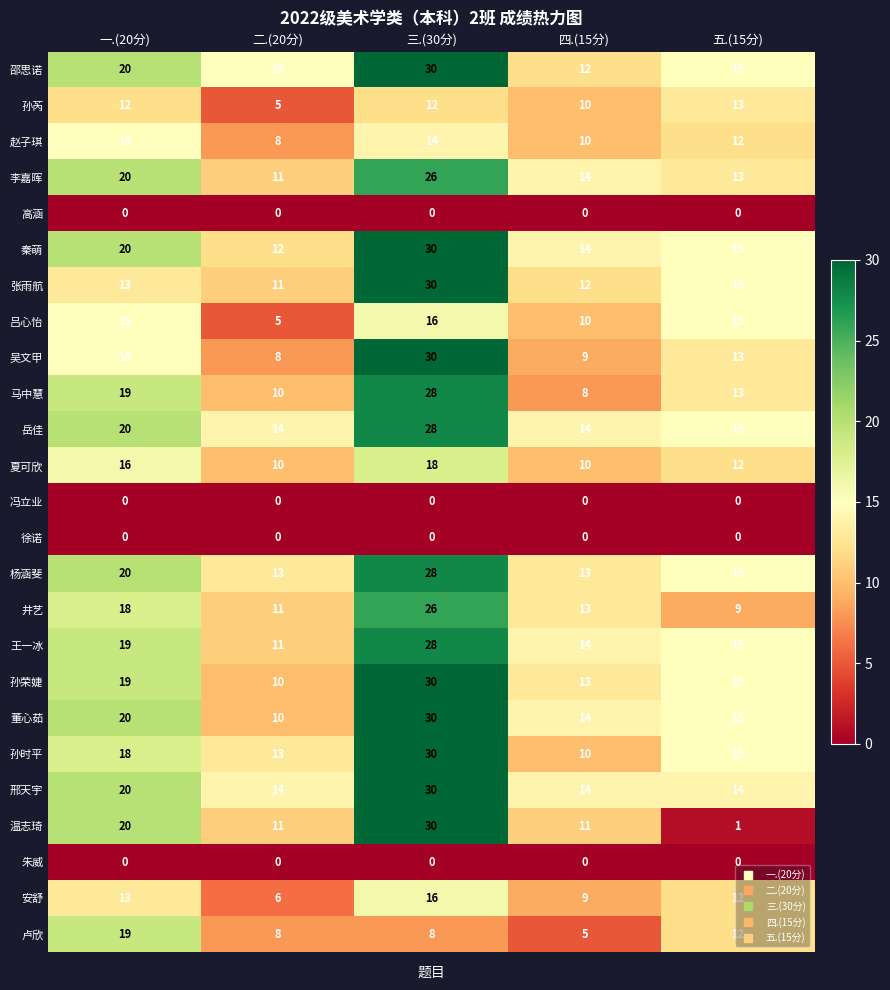

At how many categories does at least one series exceed 28?

1